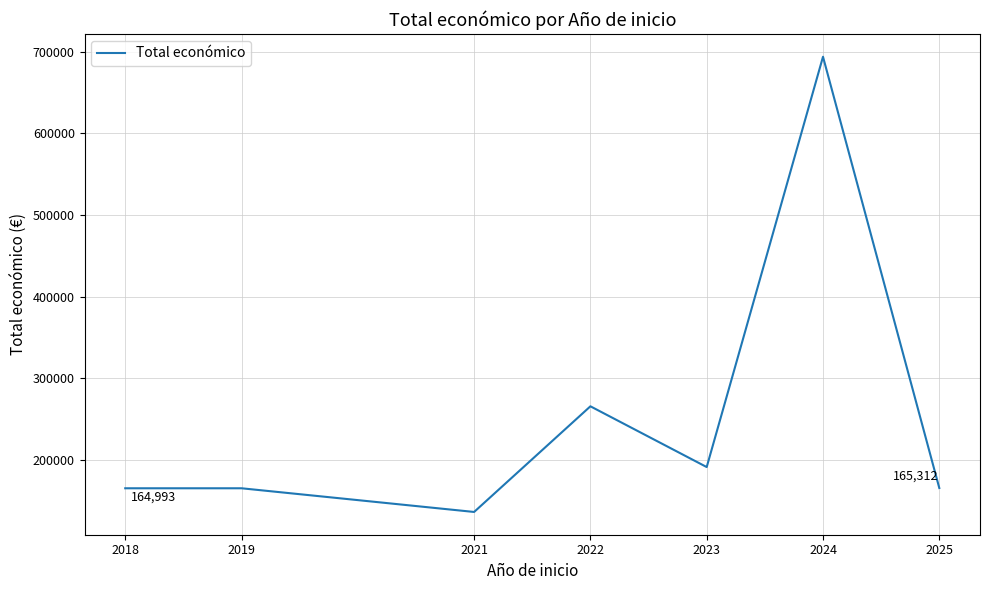

Does the chart have visible grid lines?

Yes